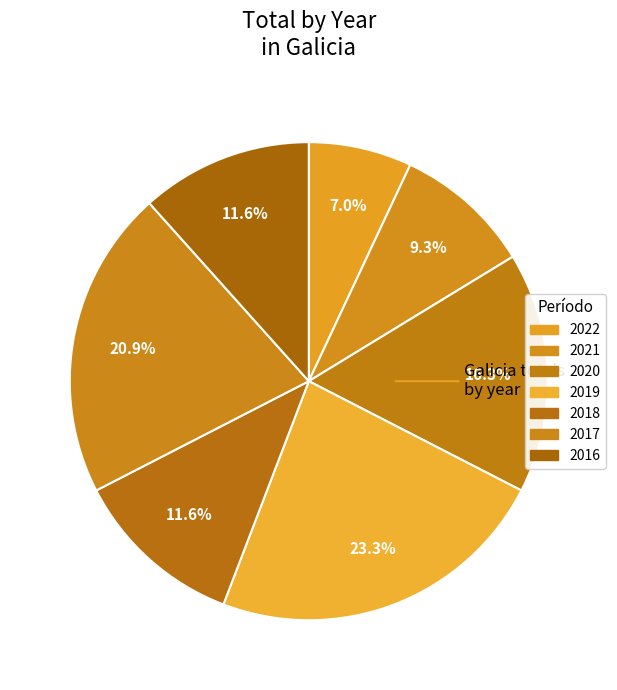

Count the number of slices in the pie.

7